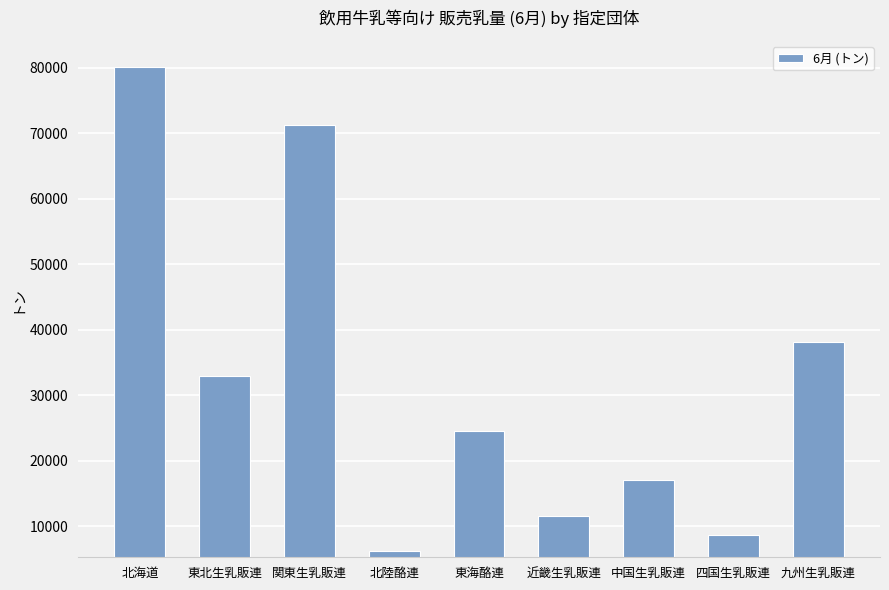

What is the minimum value shown in the chart?

6155.3